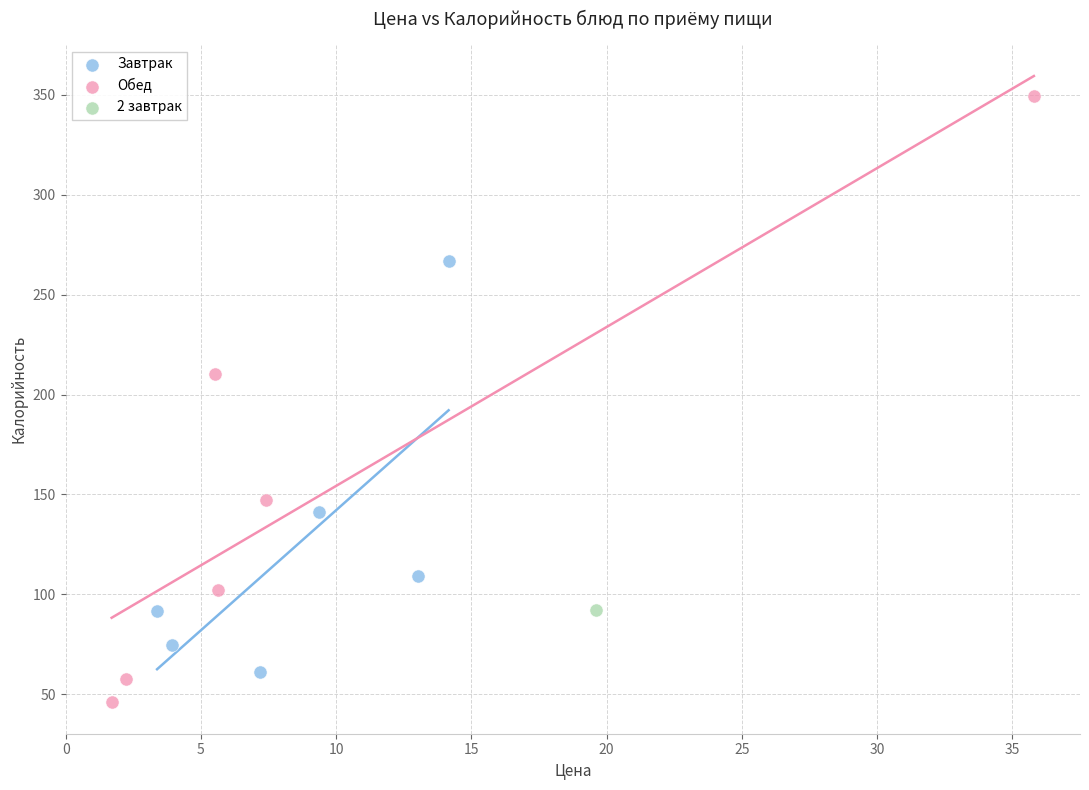

Which series reaches the maximum Y coordinate?

Обед